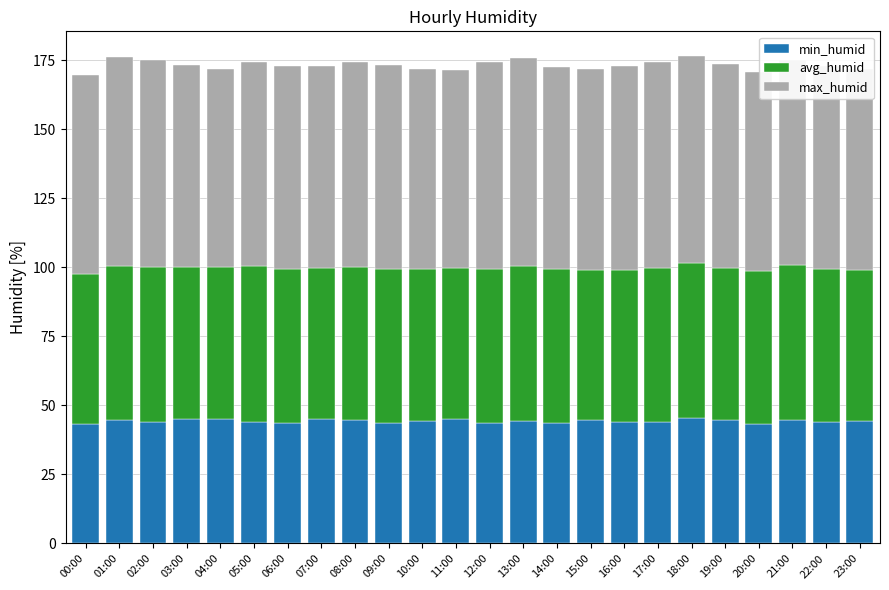

What is the minimum value for min_humid?

43.3